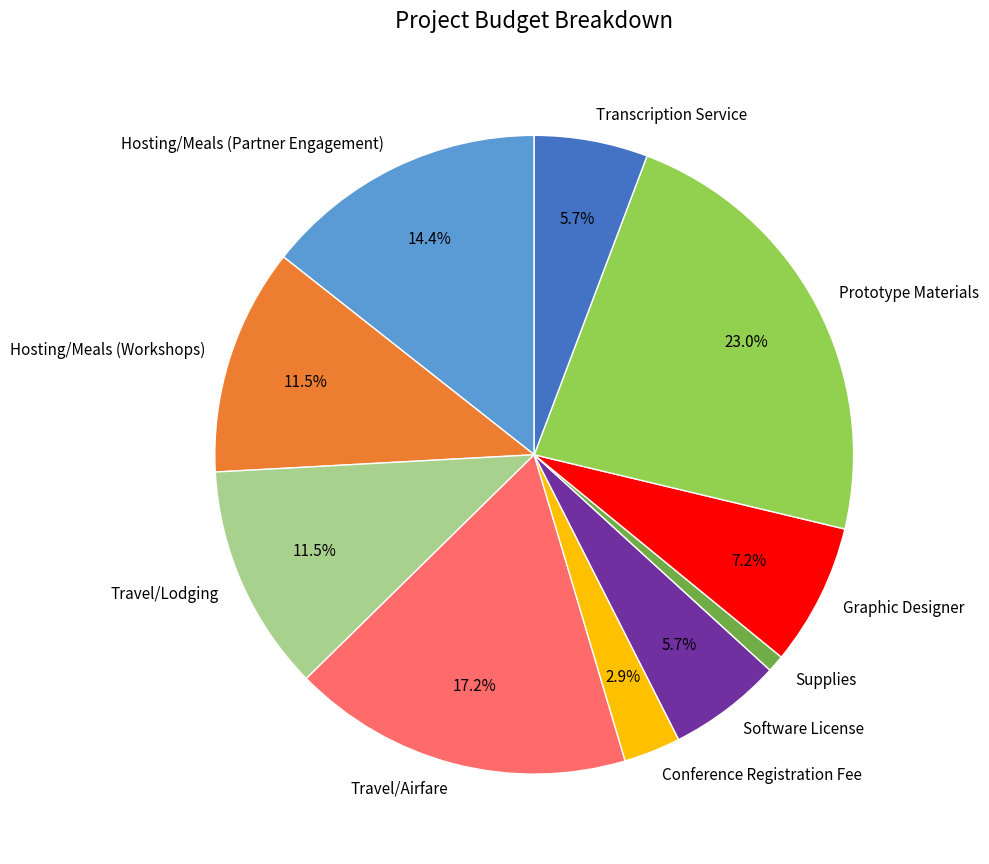

Which slice is the smallest?

Supplies